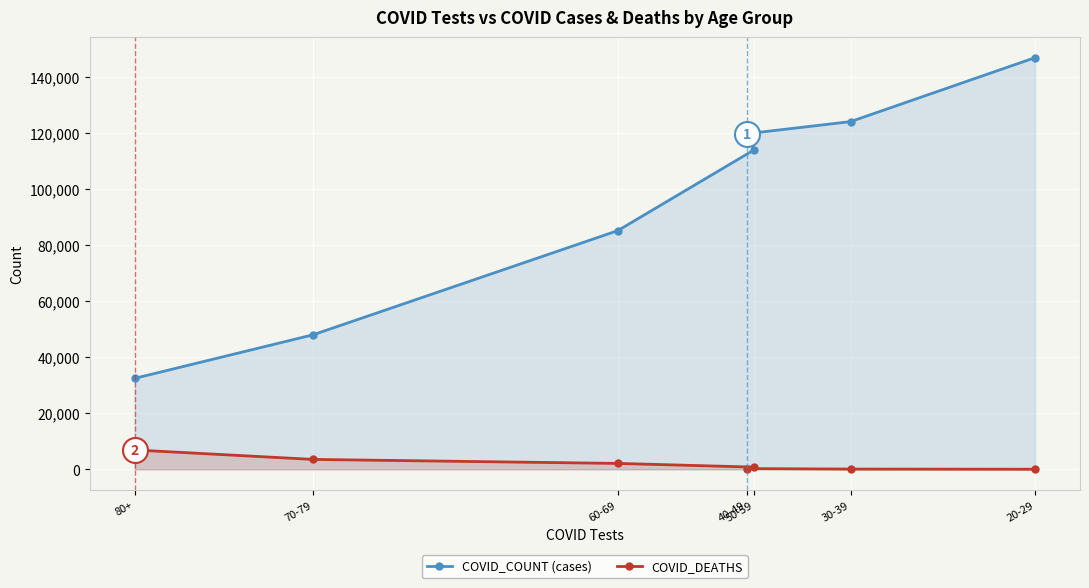

True or false: COVID_COUNT (cases) has a value of 123980 at 30-39.

True